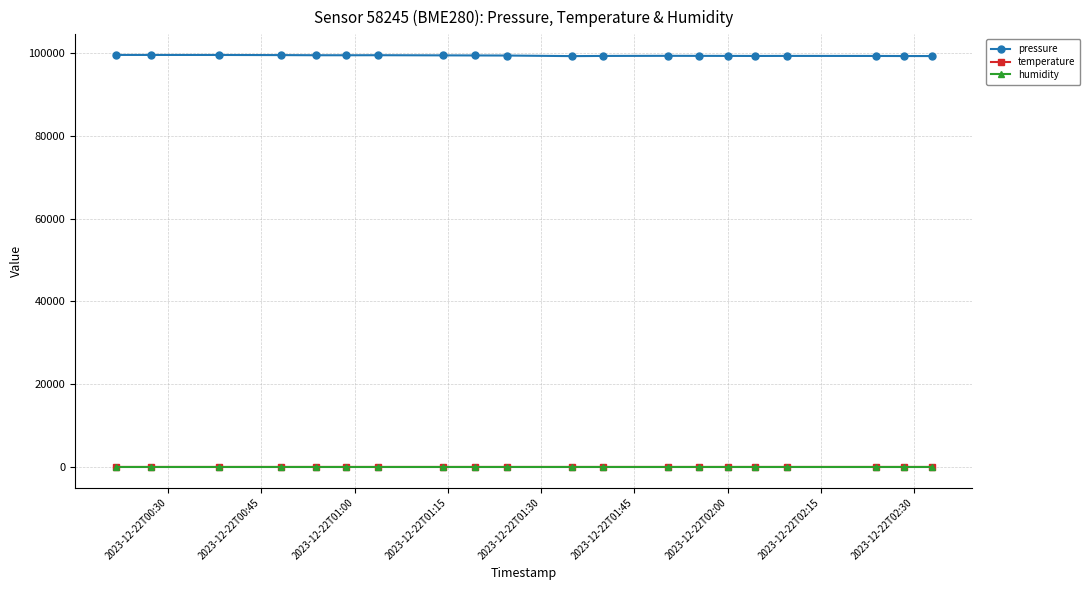

At how many categories does at least one series exceed 63858?

20